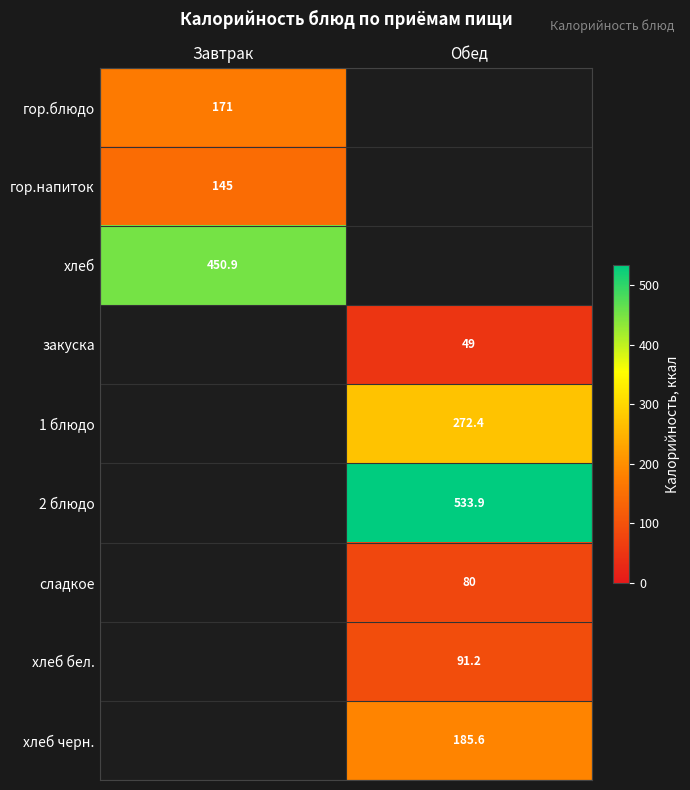

Which label corresponds to the largest value in the chart?

Обед